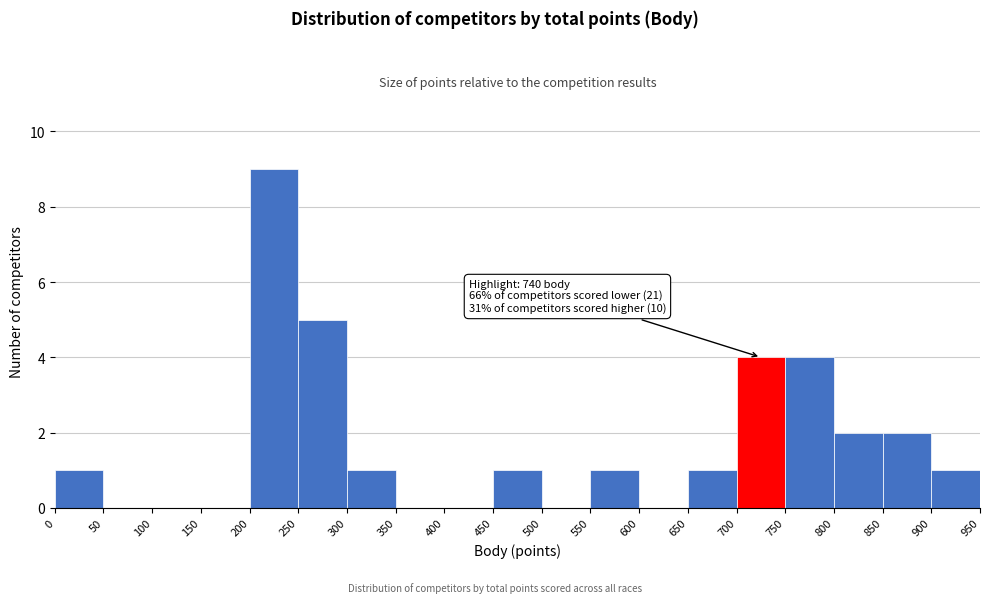

Over which range of the x-axis is the bar tallest?

200 to 250